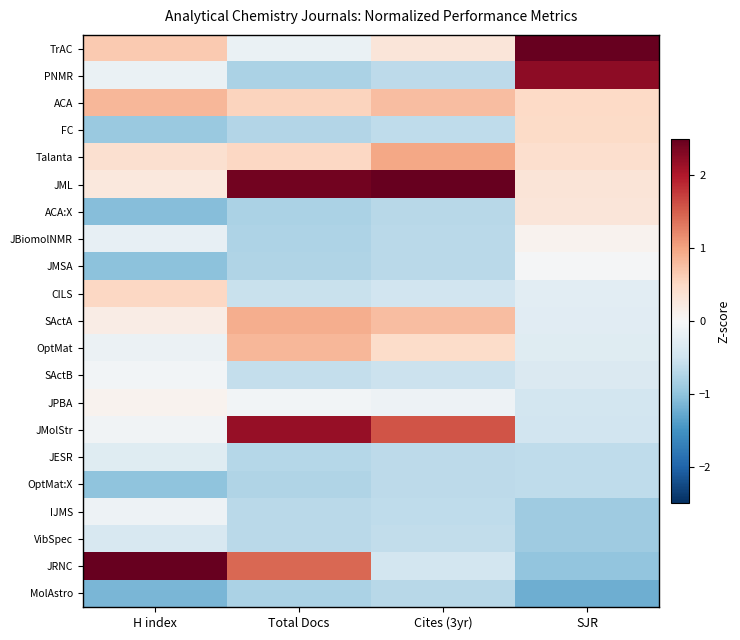

Reading right to left, what are all the values shown in this chart?

TrAC: SJR=3.1	Cites (3yr)=0.3	Total Docs=-0.2	H index=0.7
PNMR: SJR=2.2	Cites (3yr)=-0.7	Total Docs=-0.8	H index=-0.2
ACA: SJR=0.5	Cites (3yr)=0.8	Total Docs=0.6	H index=0.8
FC: SJR=0.5	Cites (3yr)=-0.6	Total Docs=-0.7	H index=-0.9
Talanta: SJR=0.4	Cites (3yr)=1.0	Total Docs=0.5	H index=0.4
JML: SJR=0.3	Cites (3yr)=3.3	Total Docs=2.4	H index=0.3
ACA:X: SJR=0.3	Cites (3yr)=-0.7	Total Docs=-0.8	H index=-1.1
JBiomolNMR: SJR=0.1	Cites (3yr)=-0.7	Total Docs=-0.8	H index=-0.2
JMSA: SJR=-0.0	Cites (3yr)=-0.7	Total Docs=-0.8	H index=-1.0
CILS: SJR=-0.3	Cites (3yr)=-0.5	Total Docs=-0.6	H index=0.5
SActA: SJR=-0.3	Cites (3yr)=0.8	Total Docs=0.9	H index=0.2
OptMat: SJR=-0.3	Cites (3yr)=0.5	Total Docs=0.8	H index=-0.1
SActB: SJR=-0.4	Cites (3yr)=-0.5	Total Docs=-0.6	H index=-0.1
JPBA: SJR=-0.5	Cites (3yr)=-0.1	Total Docs=-0.1	H index=0.1
JMolStr: SJR=-0.5	Cites (3yr)=1.6	Total Docs=2.2	H index=-0.1
JESR: SJR=-0.6	Cites (3yr)=-0.7	Total Docs=-0.7	H index=-0.3
OptMat:X: SJR=-0.6	Cites (3yr)=-0.7	Total Docs=-0.7	H index=-1.0
IJMS: SJR=-0.9	Cites (3yr)=-0.6	Total Docs=-0.7	H index=-0.1
VibSpec: SJR=-0.9	Cites (3yr)=-0.6	Total Docs=-0.7	H index=-0.4
JRNC: SJR=-1.0	Cites (3yr)=-0.5	Total Docs=1.4	H index=3.7
MolAstro: SJR=-1.2	Cites (3yr)=-0.7	Total Docs=-0.8	H index=-1.2